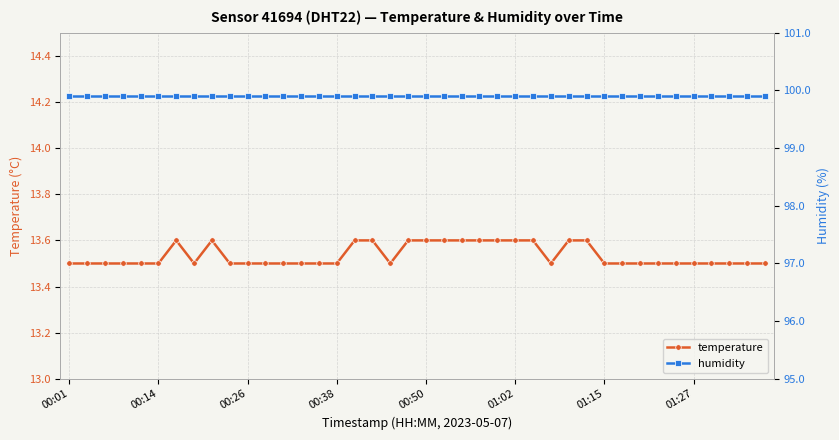

What is the lowest value of the temperature series?

13.5